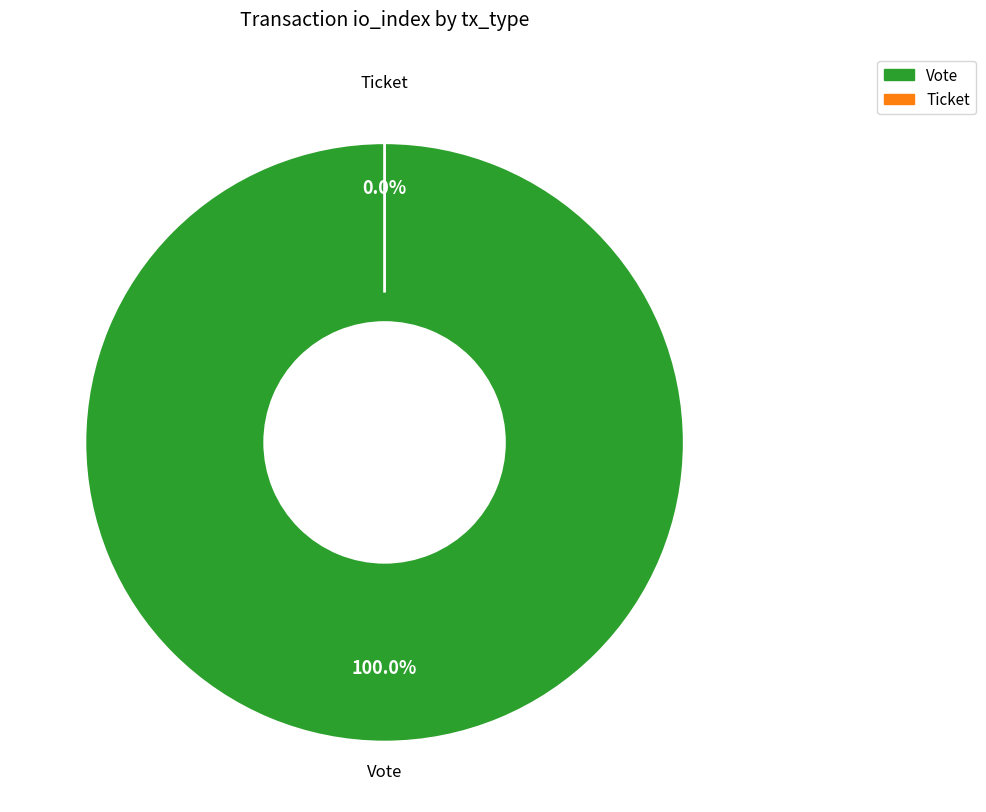

To the nearest percent, what is the difference between the largest and smallest slice percentages?

100%